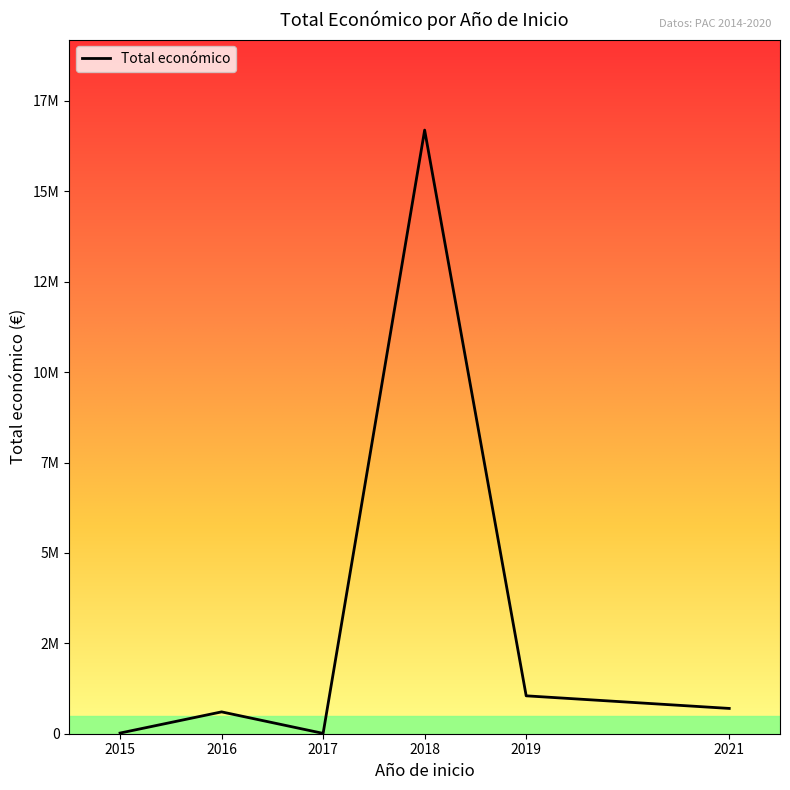

The chart shows a value of 57806 at 2021. True or false?

False